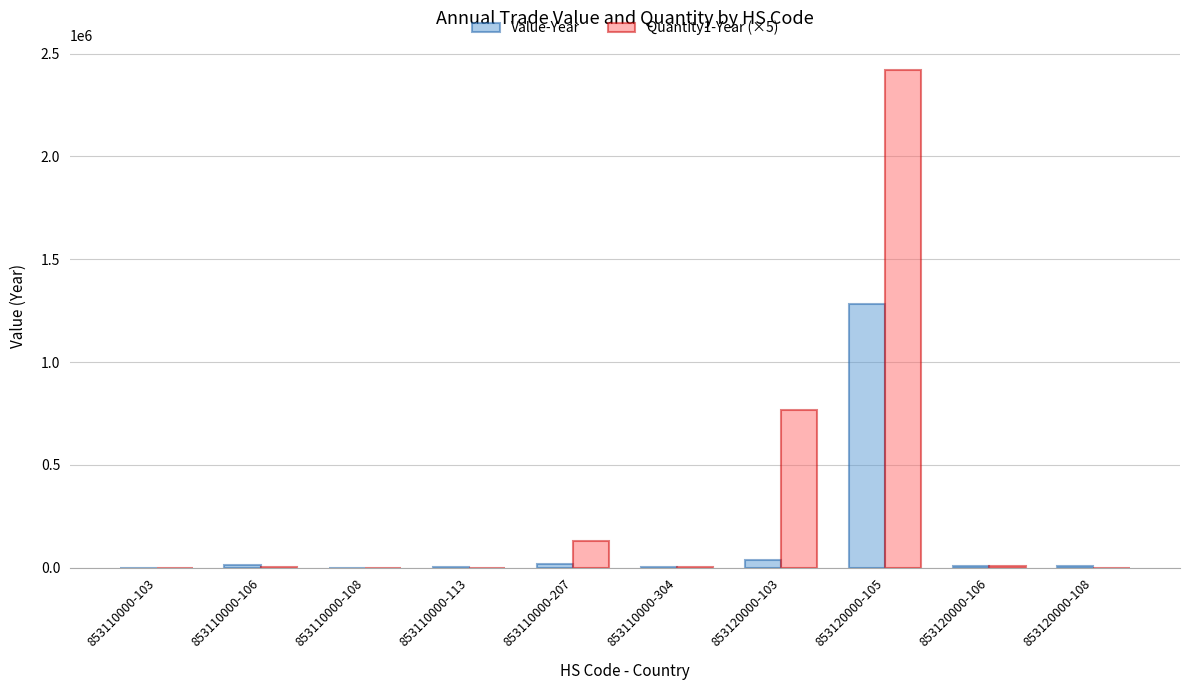

Which category has the highest value in the Quantity1-Year (×5) series?

853120000-105